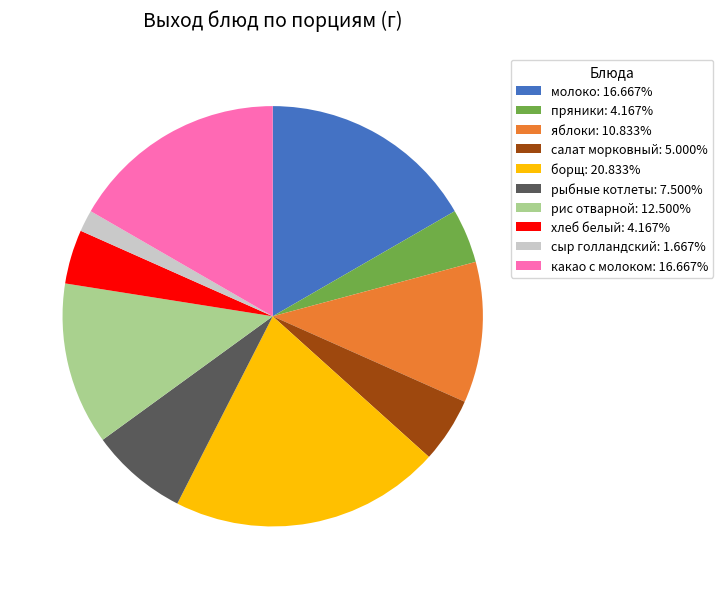

Does any single category account for the majority?

No